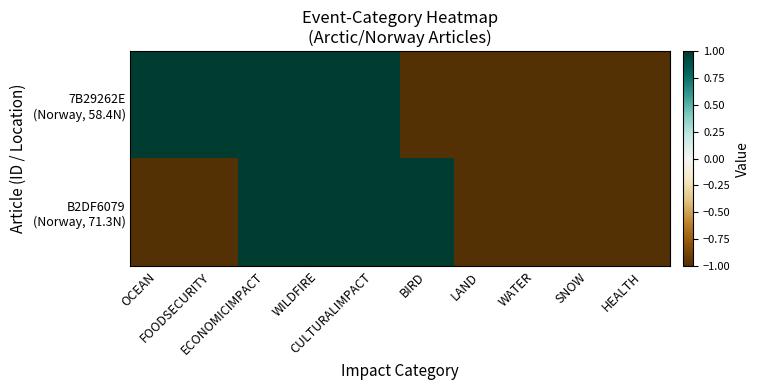

Count the number of categories in the chart.

10